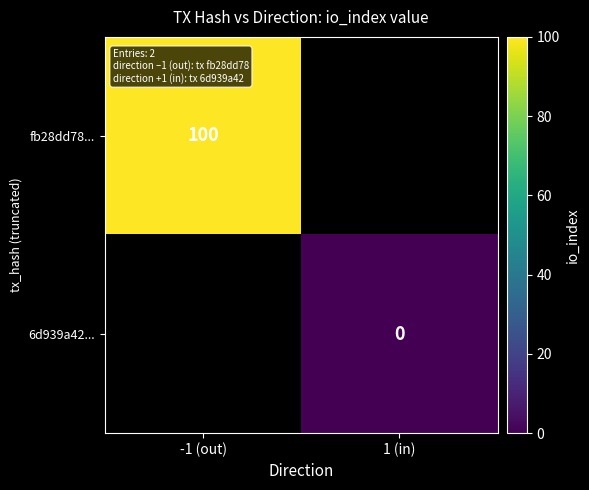

What is the maximum value shown in the chart?

100.0